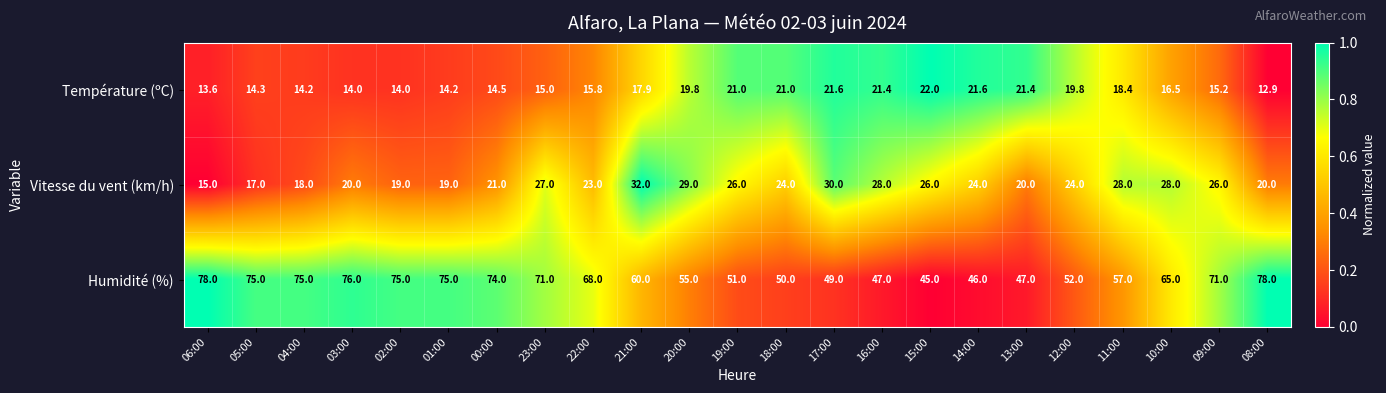

At how many categories does at least one series exceed 21?

23